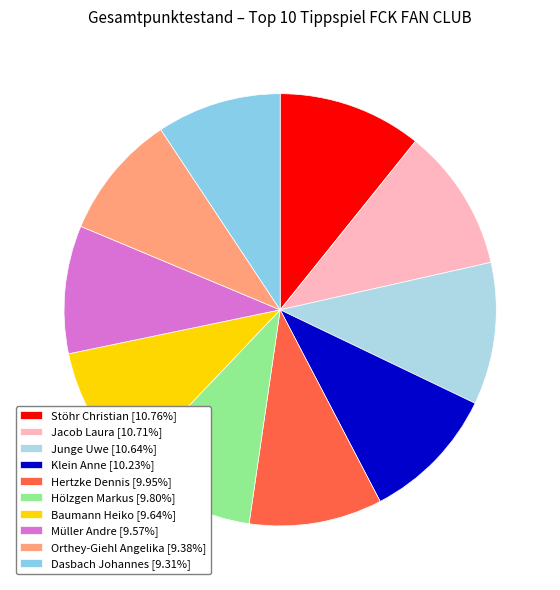

How many slices are in this pie chart?

10